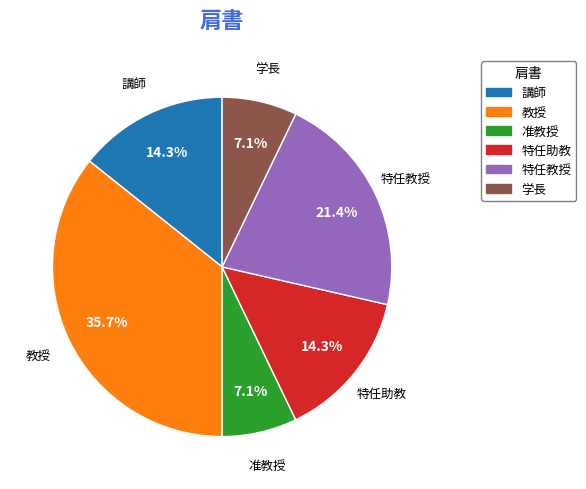

To the nearest percent, what percentage of the pie is 学長?

7%